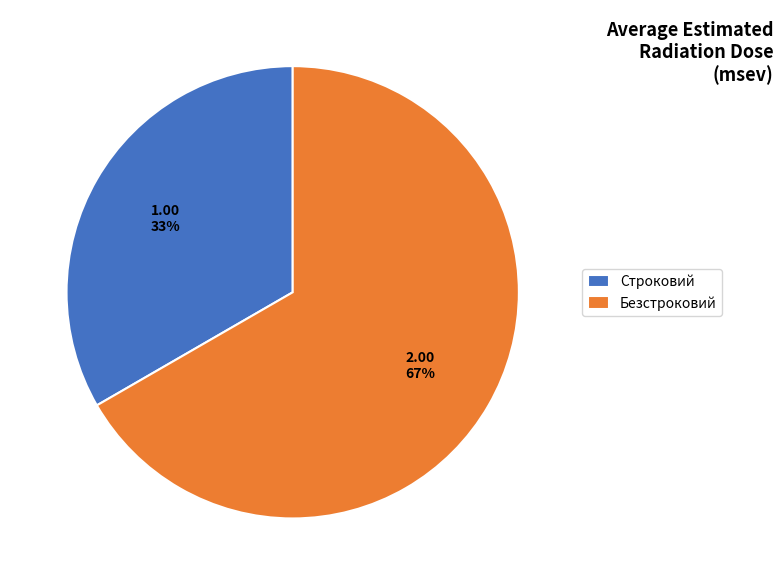

Is Безстроковий the majority of the pie?

Yes